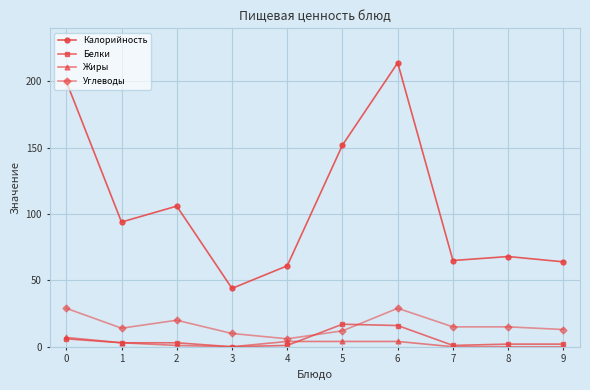

What is the sum of the Белки values at 5 and 6?

33